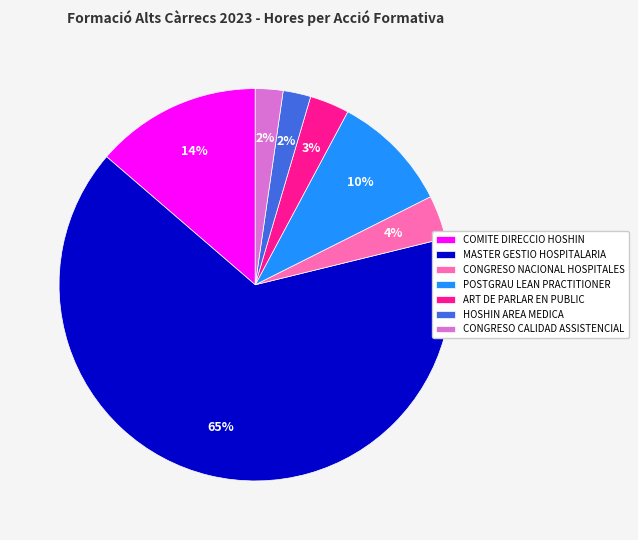

True or false: ART DE PARLAR EN PUBLIC accounts for 14% of the total.

False